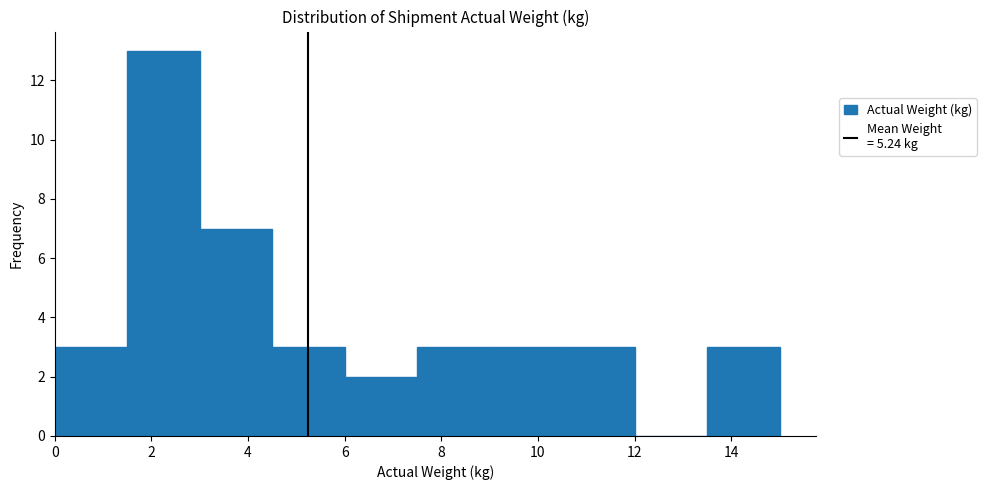

Reading left to right, list every bar in this chart as the range it spans on the x-axis followed by its height. Neither the bar edges nor the heights are printed on the chart, so give them approximately, as read against the axes.

0.0 to 1.5: 3
1.5 to 3.0: 13
3.0 to 4.5: 7
4.5 to 6.0: 3
6.0 to 7.5: 2
7.5 to 9.0: 3
9.0 to 10.5: 3
10.5 to 12.0: 3
12.0 to 13.5: 0
13.5 to 15.0: 3